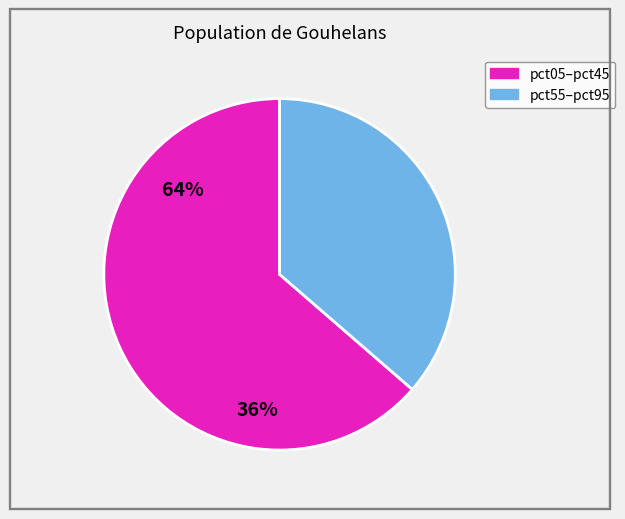

Is there a majority slice in this chart?

Yes